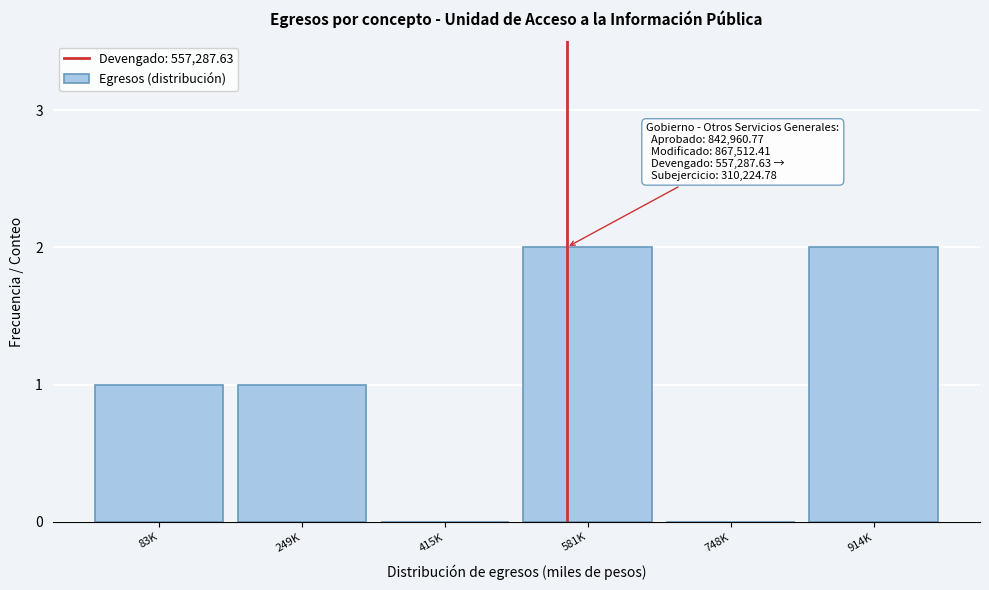

Reading right to left, extract all data points from this chart.

914K=2	748K=0	581K=2	415K=0	249K=1	83K=1